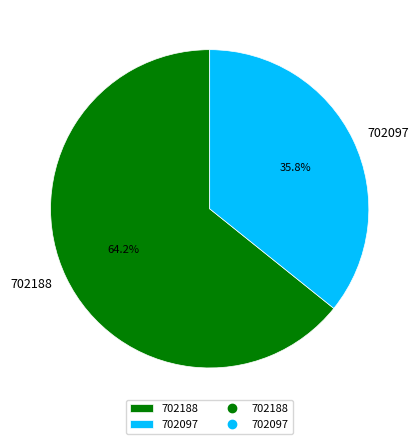

Which has a higher value, 702097 or 702188?

702188